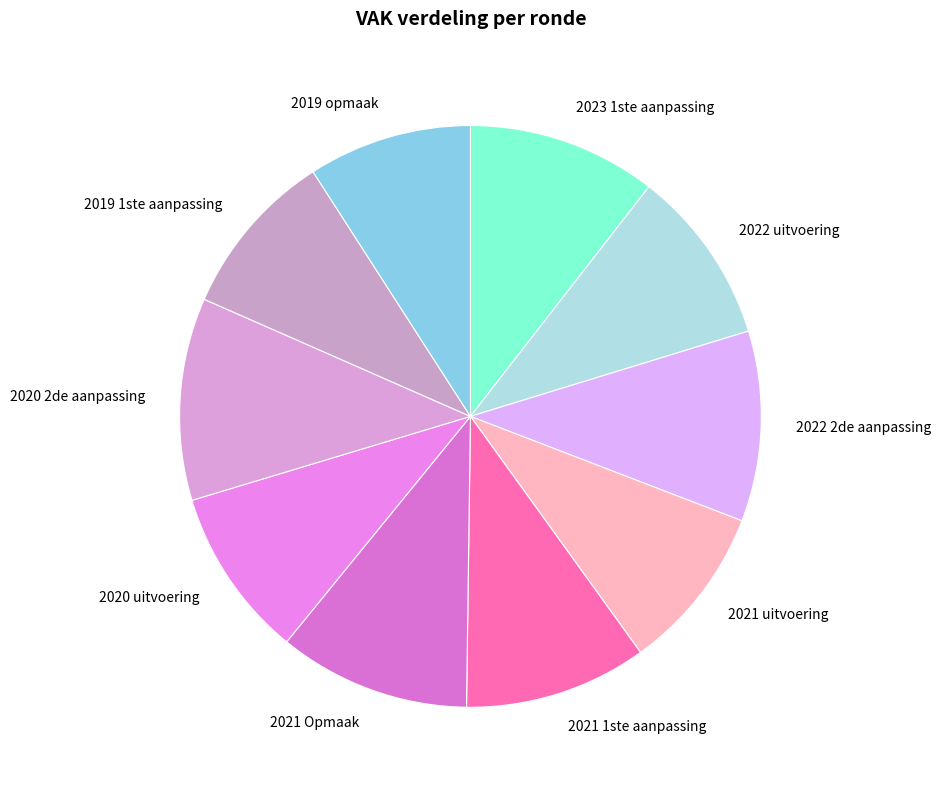

Is there a majority slice in this chart?

No